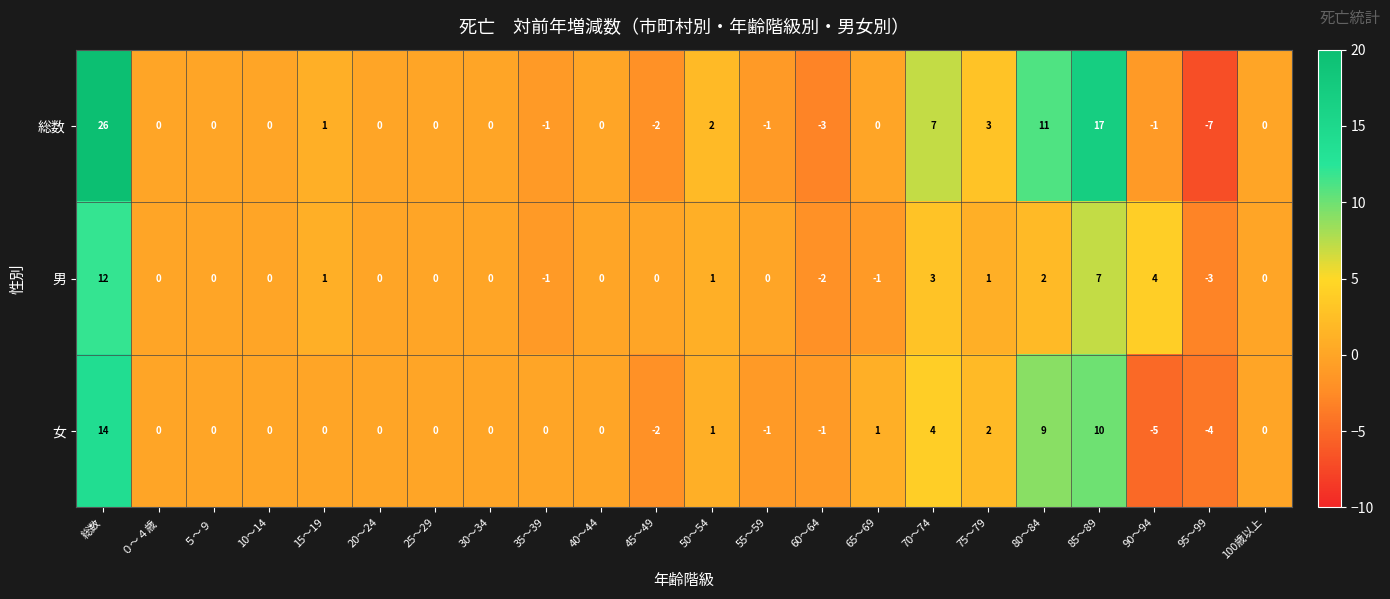

Is it true that 女 equals 8 at 100歳以上?

False